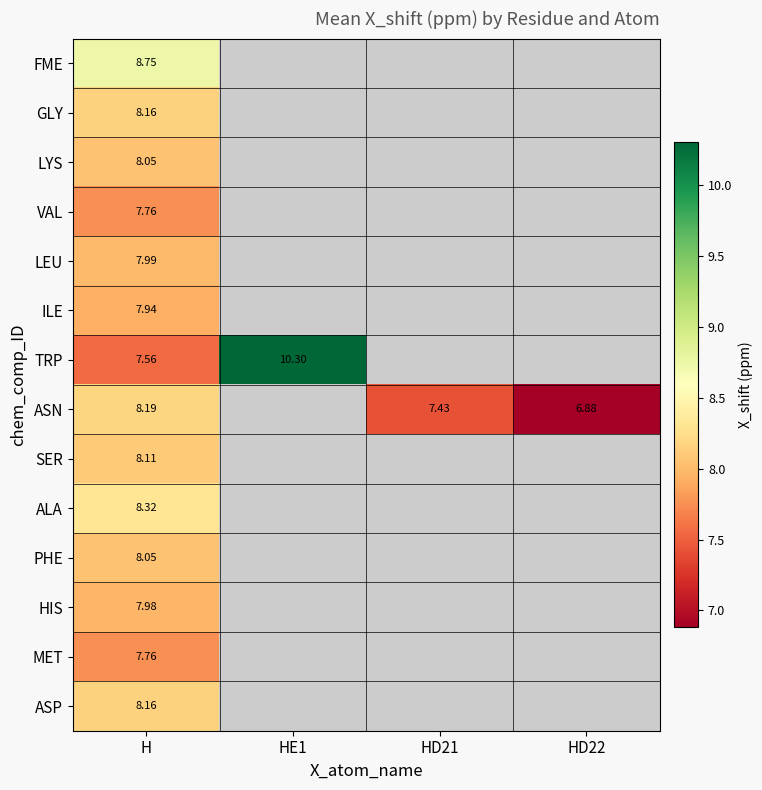

How many series are shown in this chart?

14